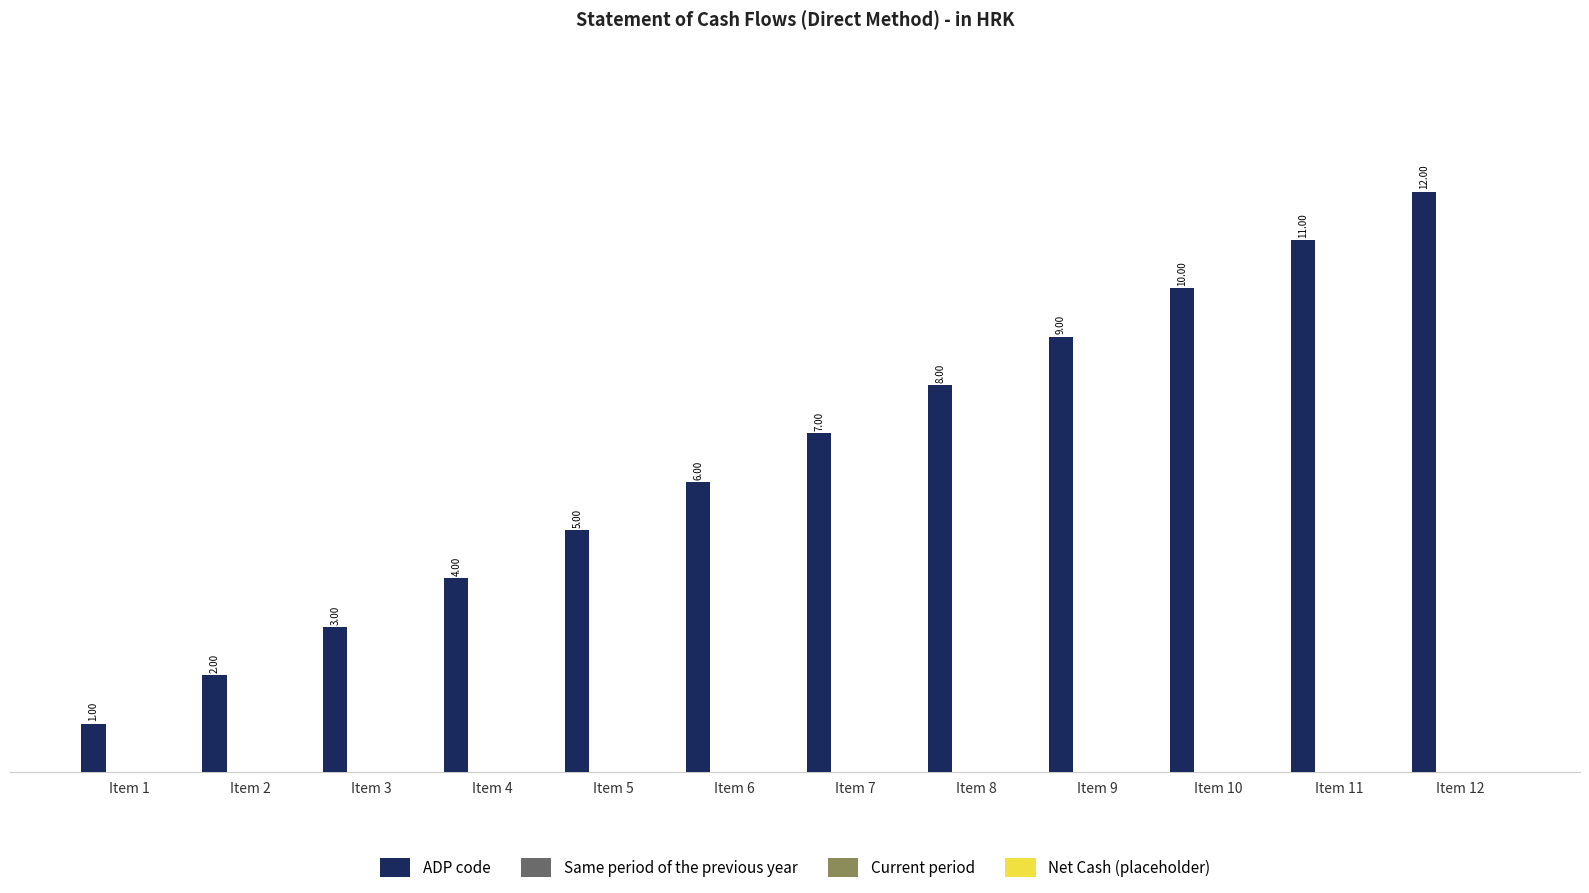

What is the sum of all values?

78